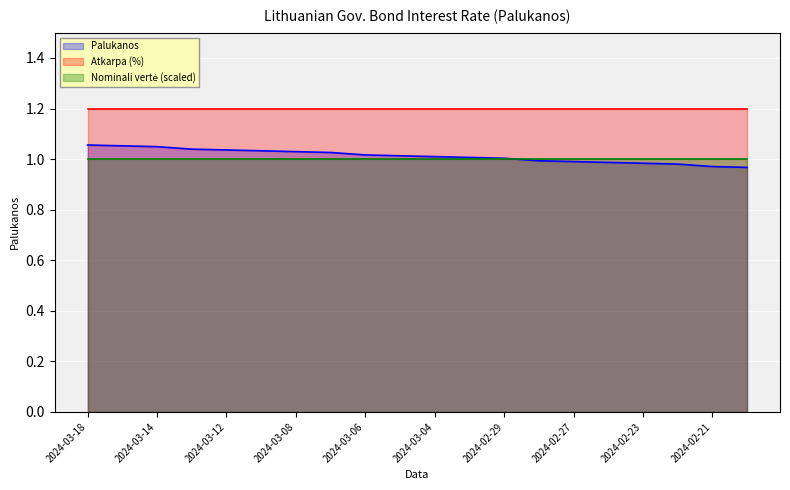

How many categories are shown in the chart?

20